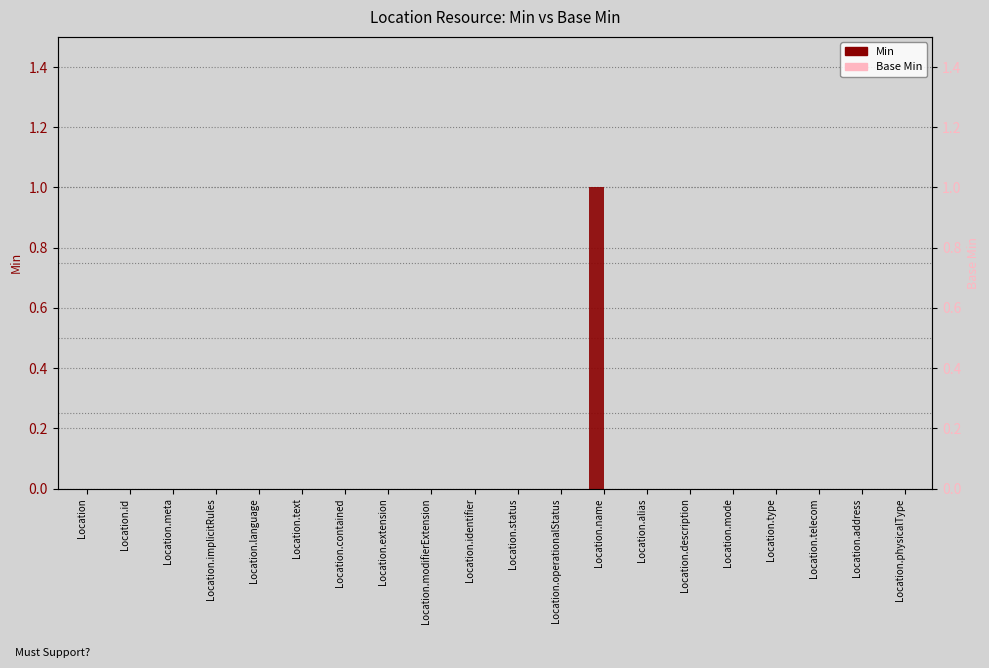

What is the label of the 10th bar from the right?

Location.status